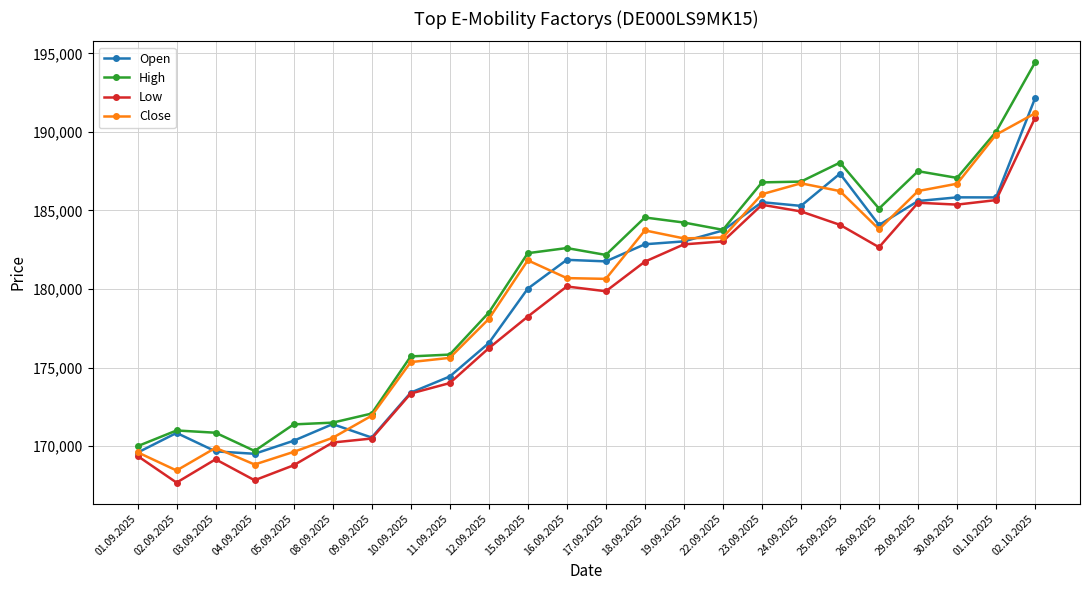

How many series are shown in this chart?

4